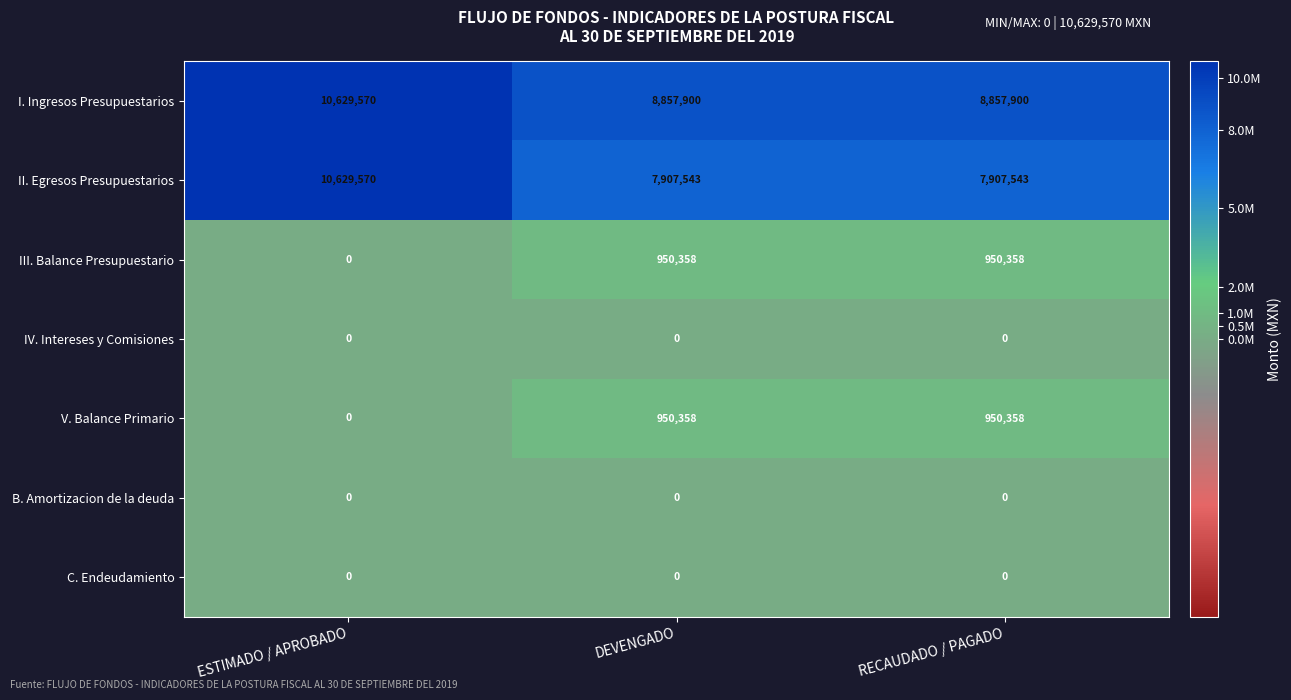

Which series has the widest spread of values?

II. Egresos Presupuestarios